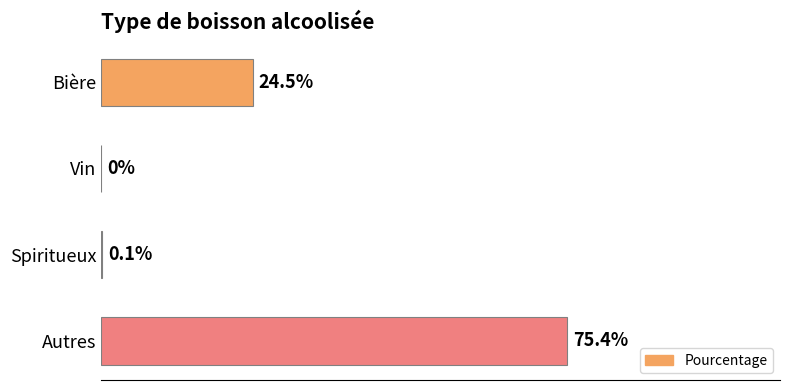

At which label is the value closest to 37?

Bière